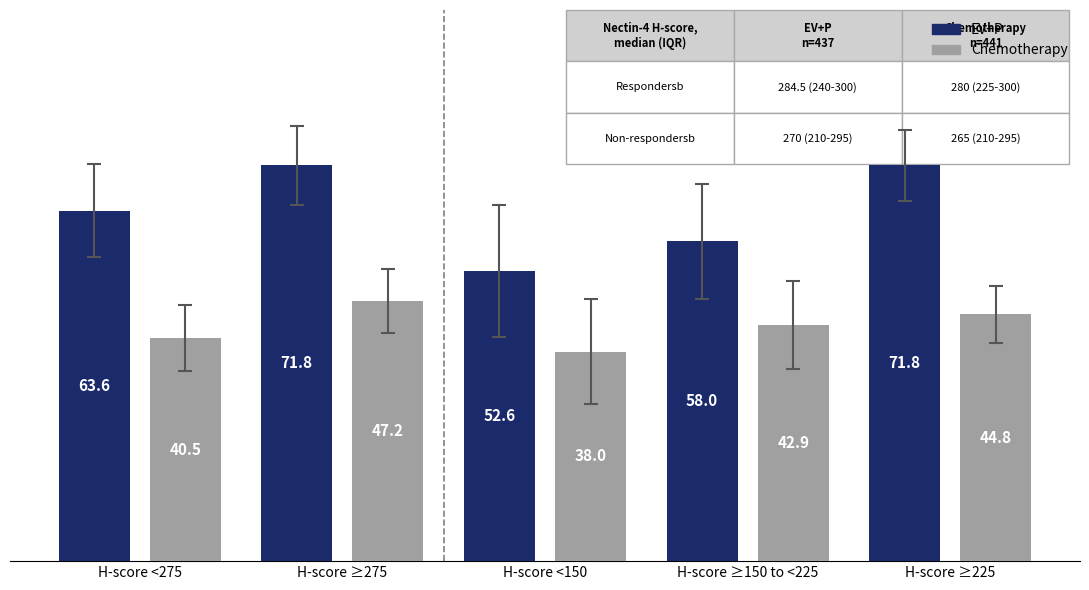

At which category is the sum across all series the highest?

H-score ≥275